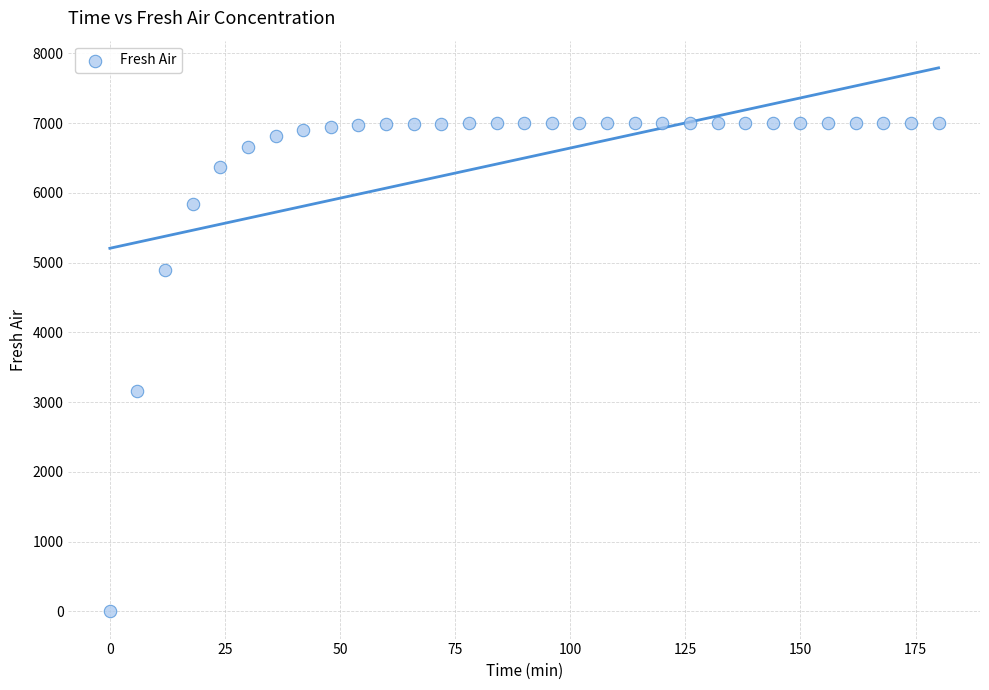

What Y value in the scatter plot is closest to 3499?

3158.3